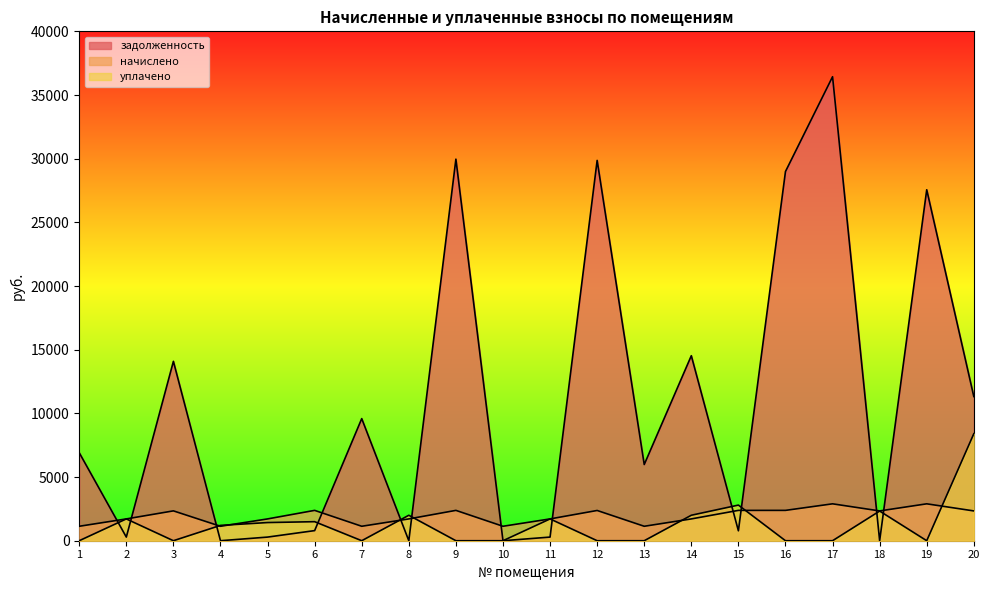

What is the difference between the second highest and second lowest values in the уплачено series?

2797.9